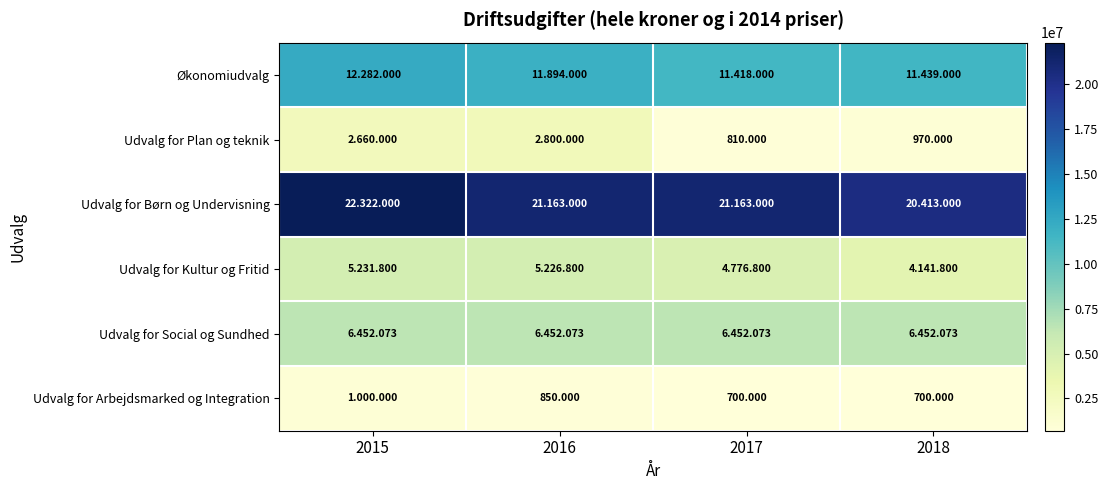

List the labels in order of Økonomiudvalg value, largest first.

2015, 2016, 2018, 2017